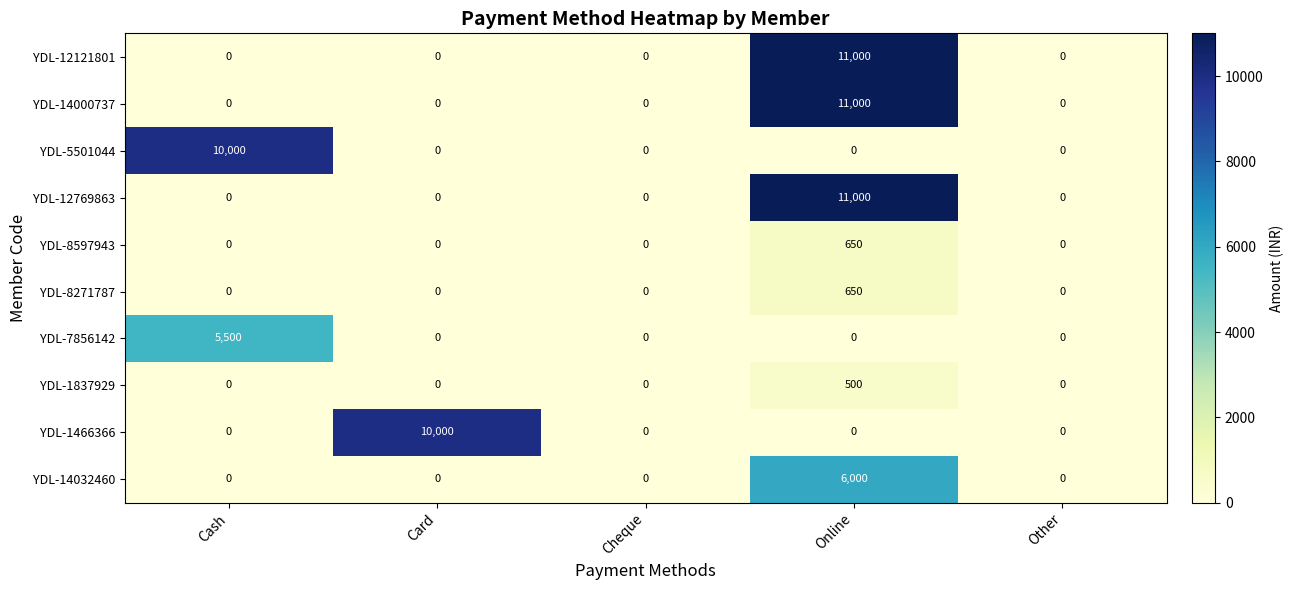

True or false: YDL-7856142 has a value of 0 at Other.

True